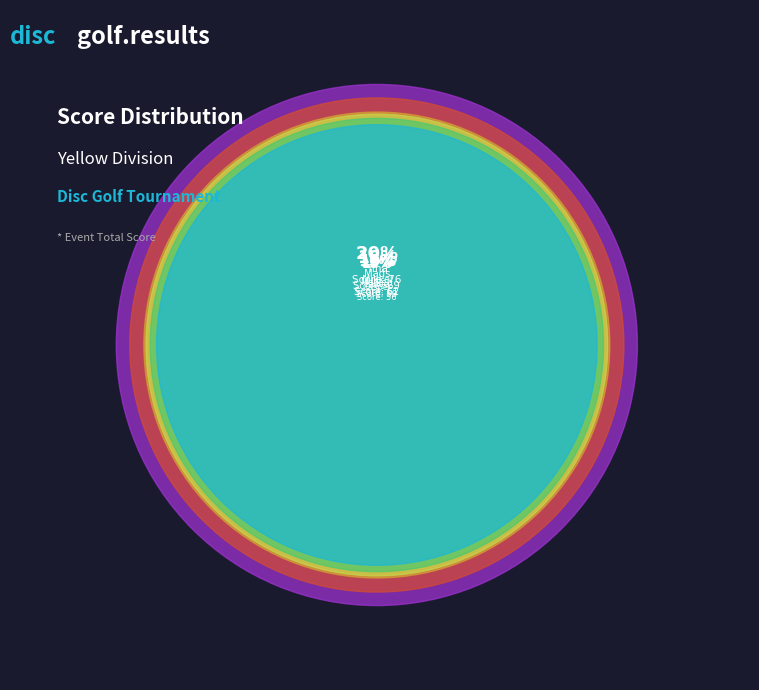

Does Mads Kahl account for over 50% of the chart?

No